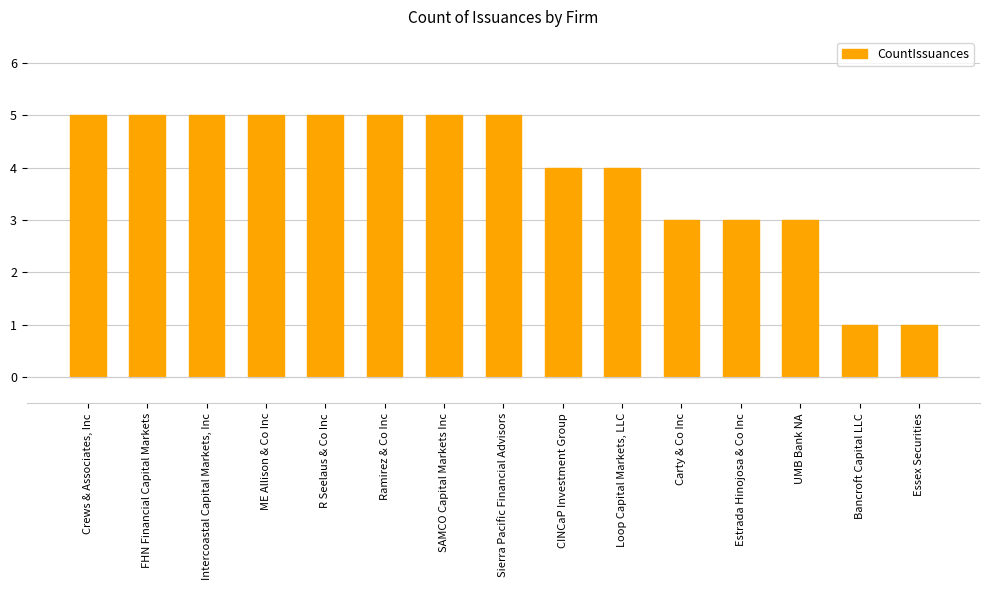

What position from the left is Estrada Hinojosa & Co Inc?

12